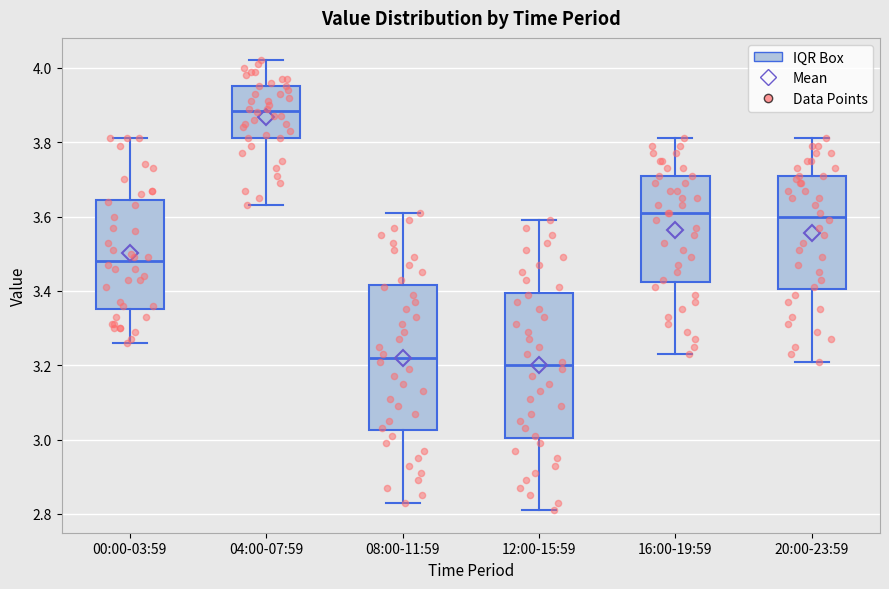

Reading left to right, read every box against the y-axis: the position of its median line, the range the box covers, and the ends of its whiskers. The values are not printed on the chart, so give them approximately, as read against the axis.

00:00-03:59: median 3.48, box 3.36 to 3.64, whiskers 3.26 to 3.82
04:00-07:59: median 3.88, box 3.82 to 3.96, whiskers 3.64 to 4.02
08:00-11:59: median 3.22, box 3.02 to 3.42, whiskers 2.84 to 3.62
12:00-15:59: median 3.20, box 3.00 to 3.40, whiskers 2.82 to 3.60
16:00-19:59: median 3.62, box 3.42 to 3.72, whiskers 3.24 to 3.82
20:00-23:59: median 3.60, box 3.40 to 3.72, whiskers 3.22 to 3.82